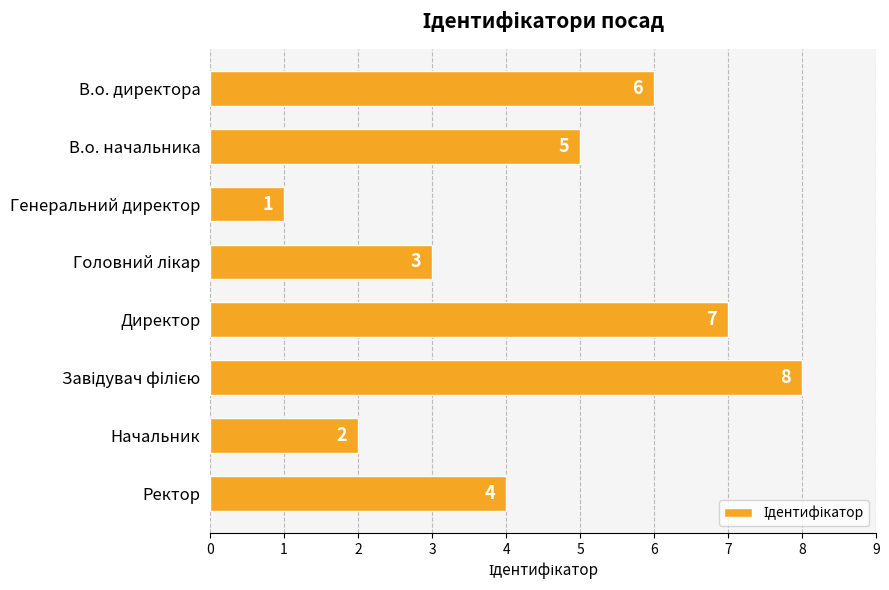

Where is the data nearest to the value 4?

Ректор